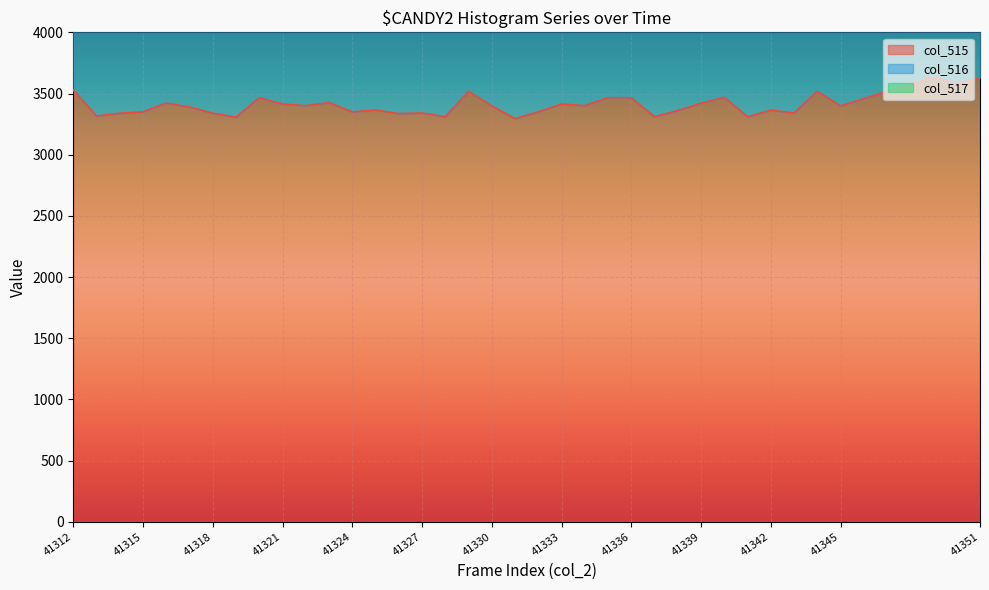

Which series changed the most between 41333 and 41344?

col_516